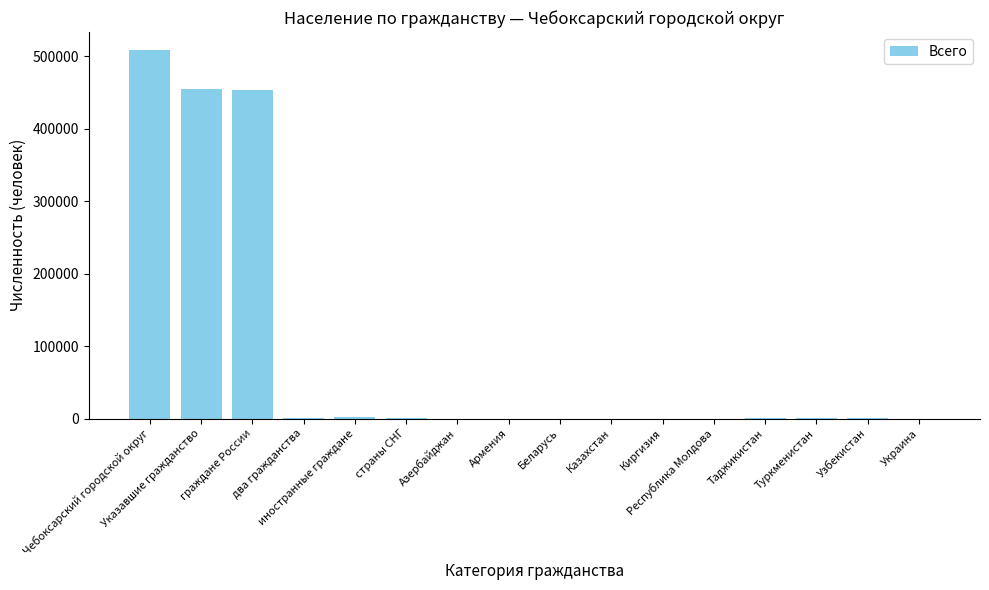

What is the sum of all values?

1419925